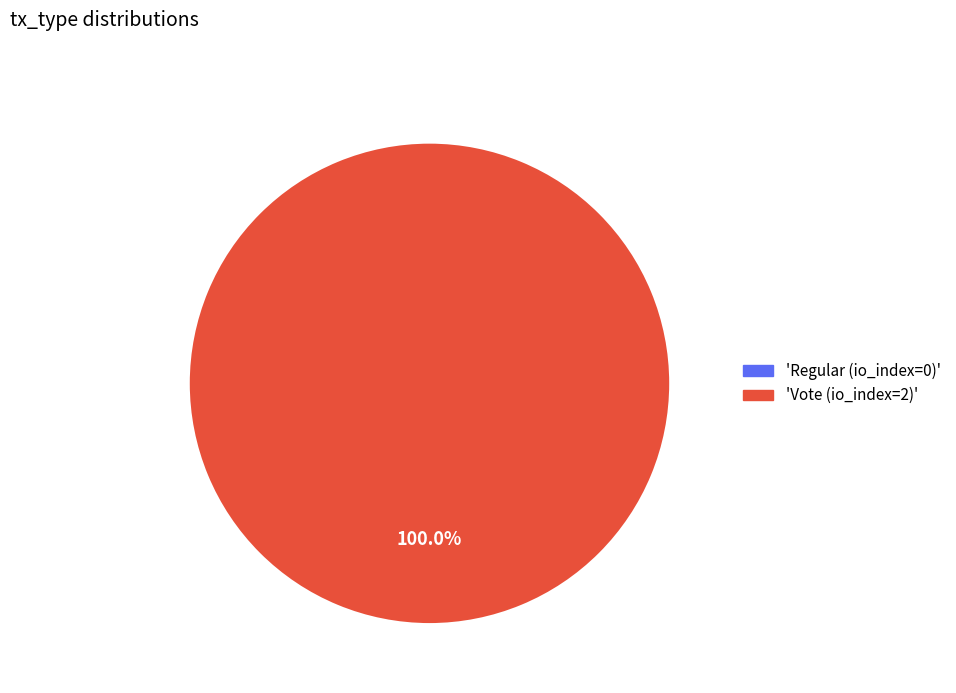

What is the largest slice in the pie chart?

Vote (io_index=2)